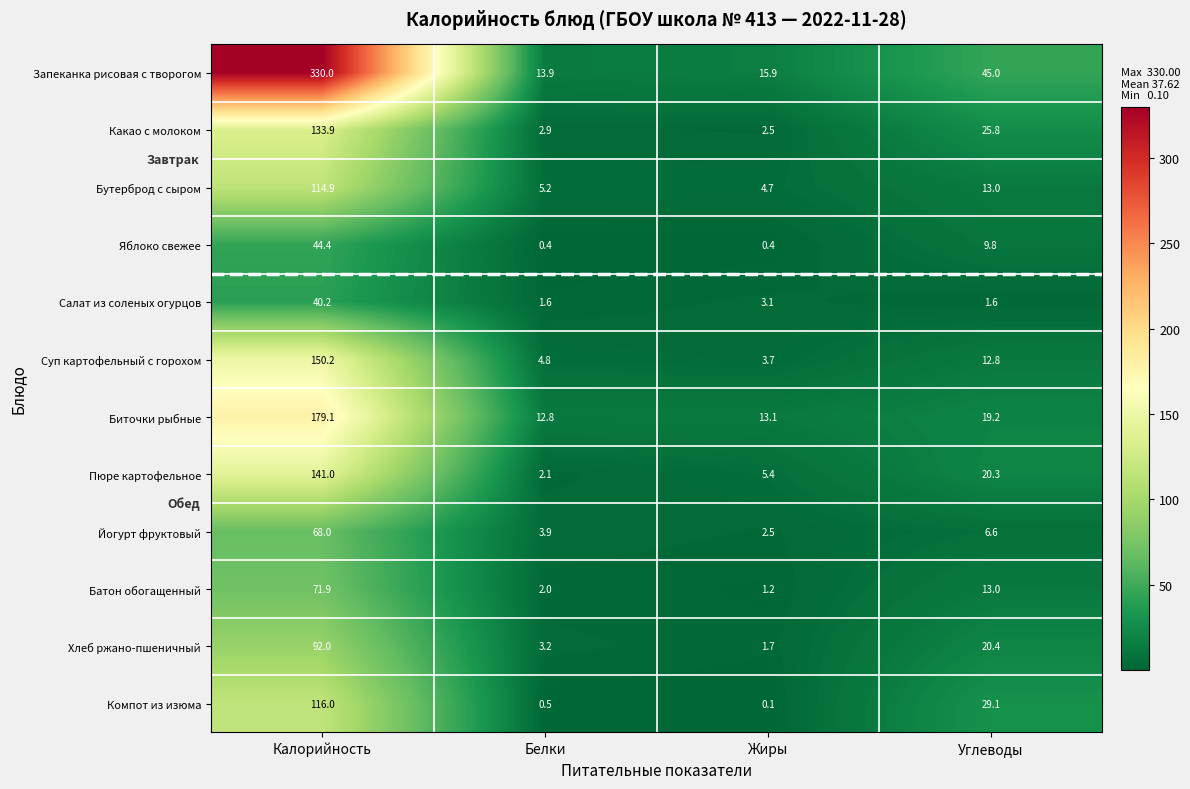

What is the sum of the Запеканка рисовая с творогом values at Углеводы and Жиры?

60.9